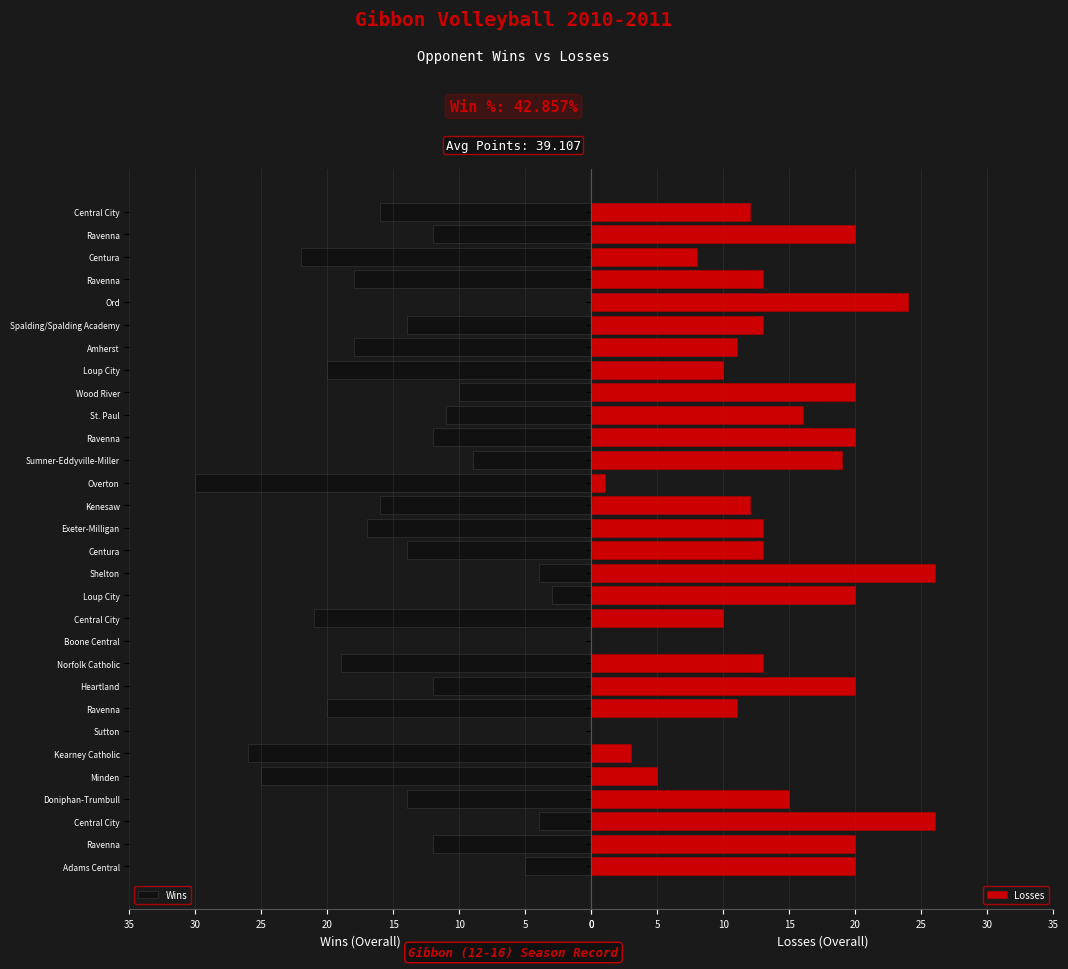

What is the sum of all Losses values?

414